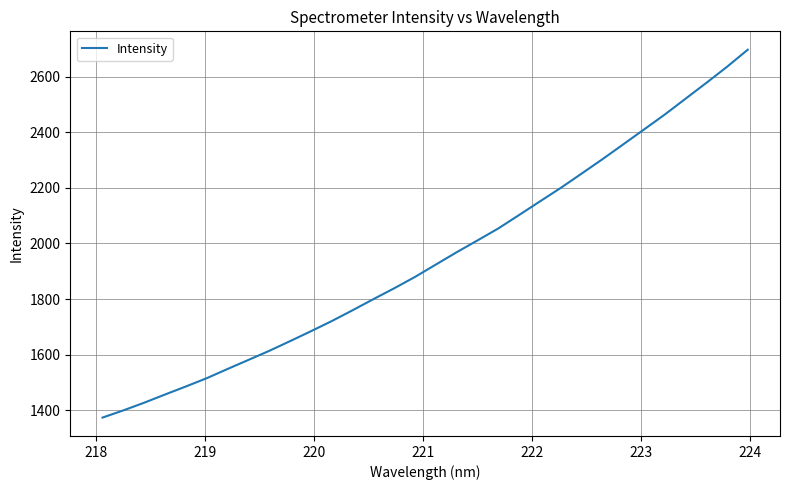

What is the minimum value shown in the chart?

1373.6